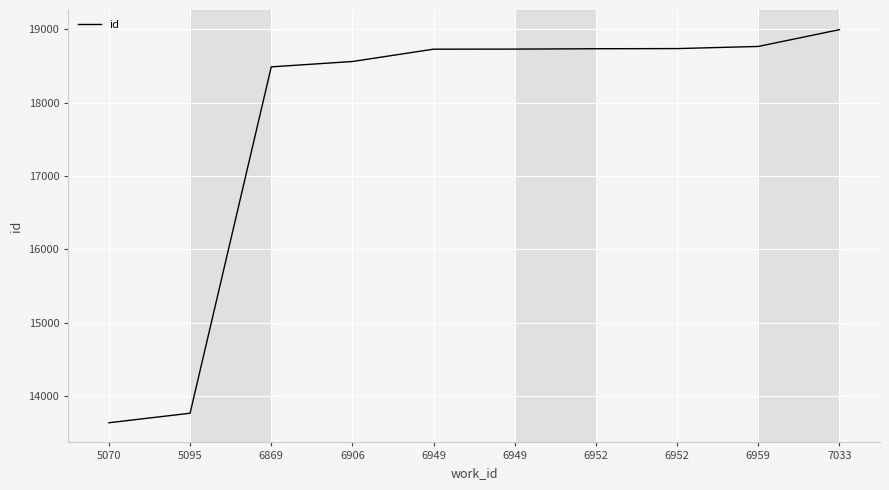

The chart shows a value of 18727 at 6949. True or false?

True